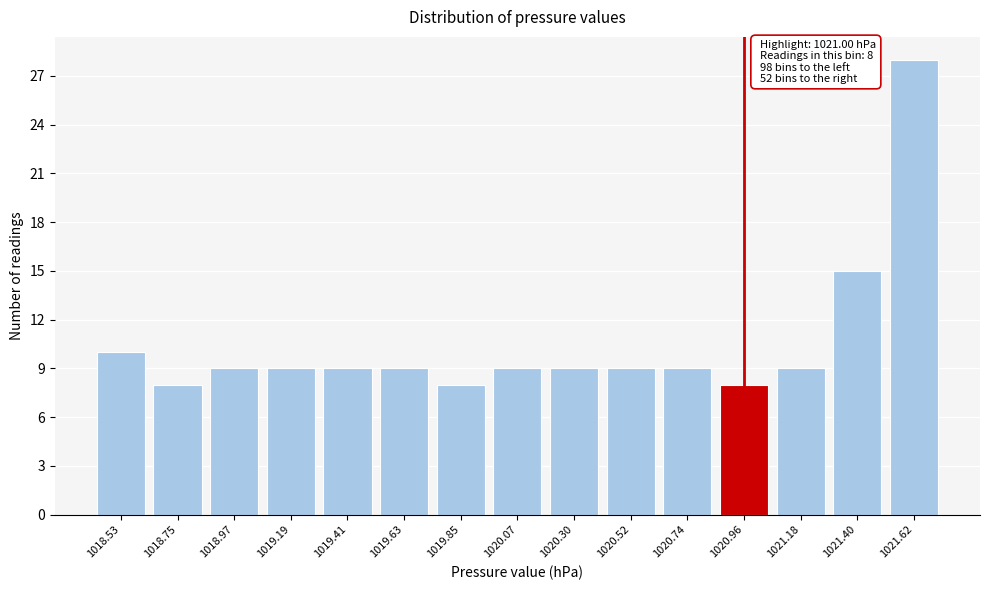

Reading right to left, what are all the values shown in this chart?

1021.62=28	1021.40=15	1021.18=9	1020.96=8	1020.74=9	1020.52=9	1020.30=9	1020.07=9	1019.85=8	1019.63=9	1019.41=9	1019.19=9	1018.97=9	1018.75=8	1018.53=10